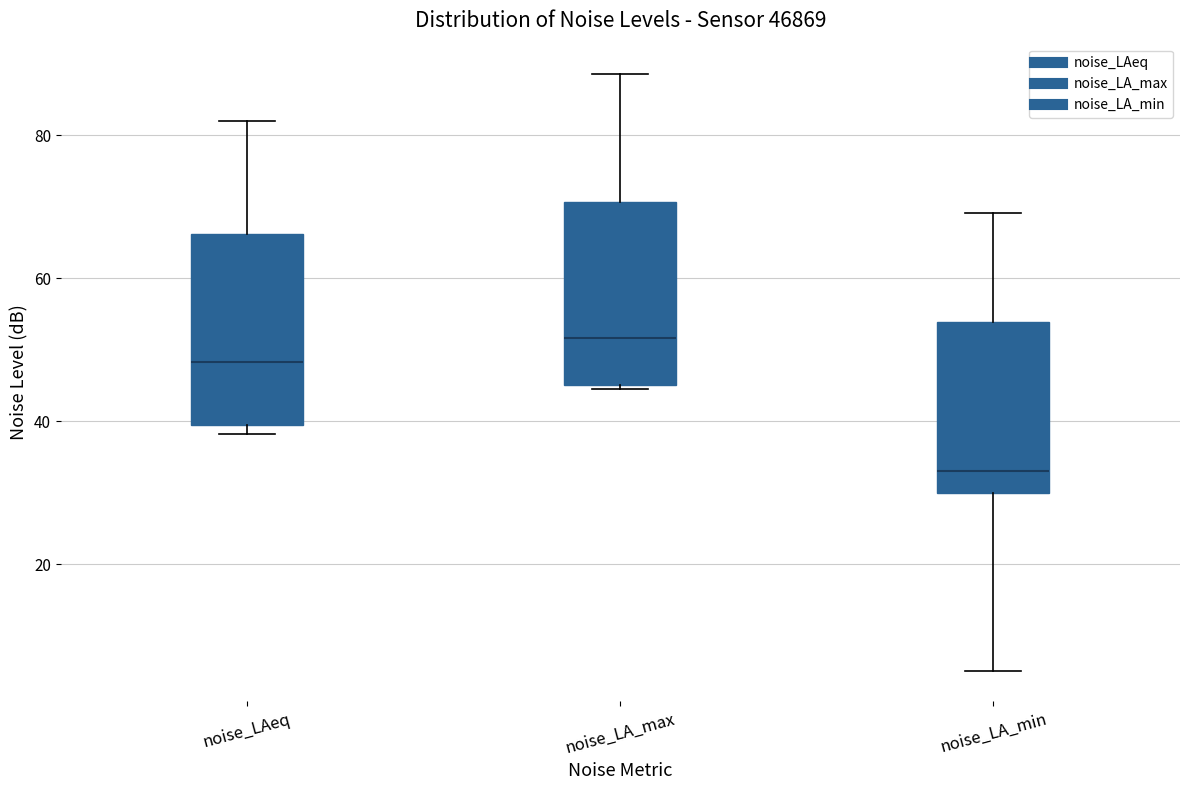

Reading left to right, transcribe this box plot: for each box, give where its median line is, the range the box spans, and where its two whiskers end, as read against the y-axis. The values are not printed on the chart, so give them approximately, as read against the axis.

noise_LAeq: median 48, box 40 to 66, whiskers 38 to 82
noise_LA_max: median 52, box 46 to 70, whiskers 44 to 88
noise_LA_min: median 34, box 30 to 54, whiskers 6 to 70